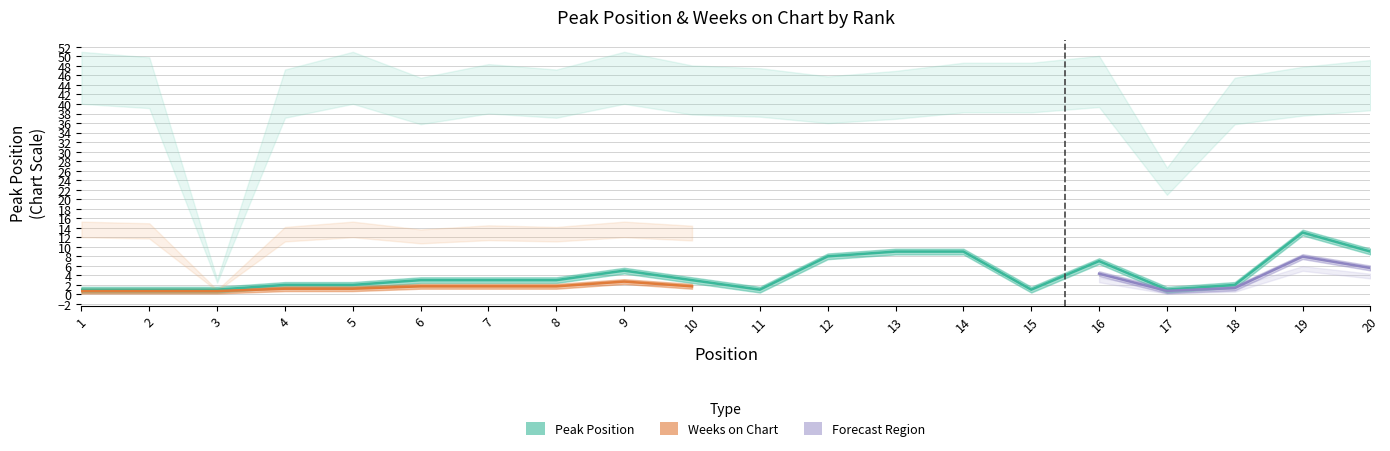

At which category does the chart reach its minimum across all series?

1